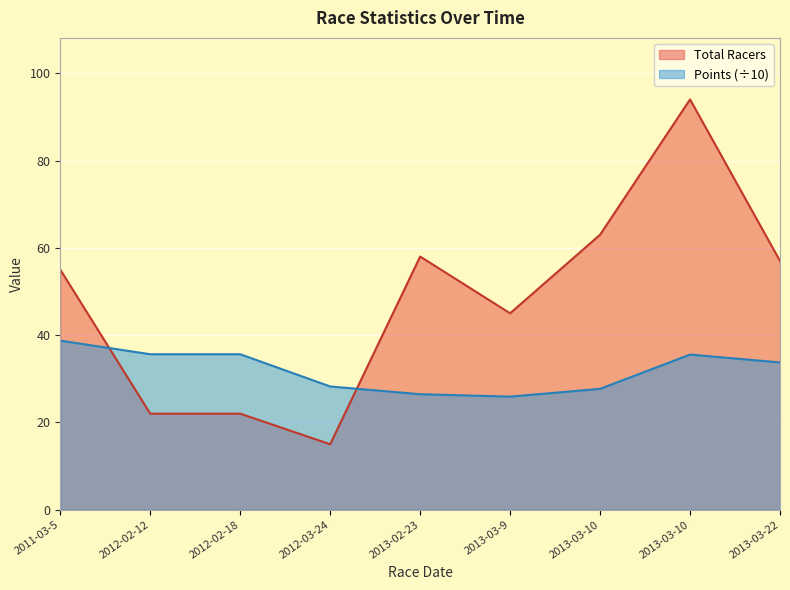

Does the chart display data point markers on the line(s)?

No